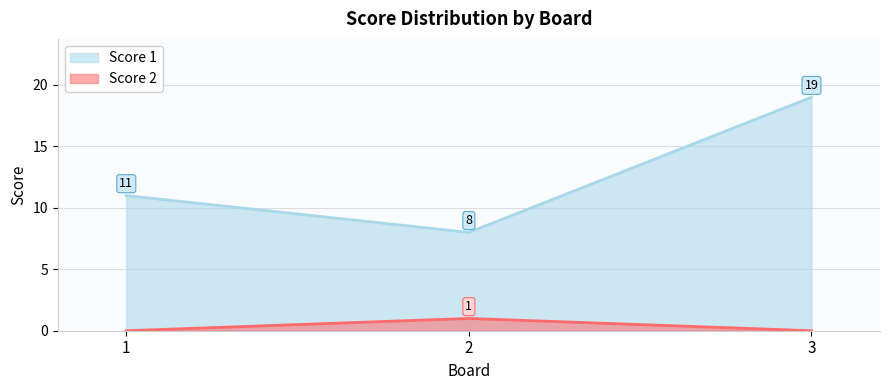

Reading left to right, list all the values displayed in this chart.

Score 1: 11	8	19
Score 2: 0	1	0